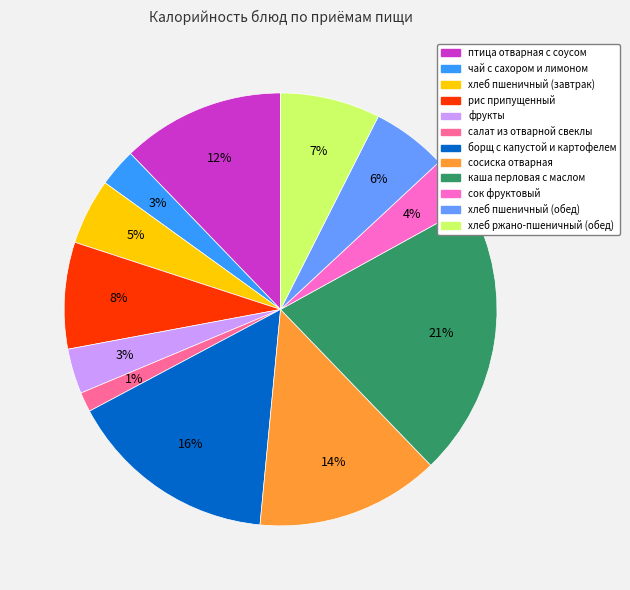

Is it true that каша перловая с маслом is 31% of the pie?

False